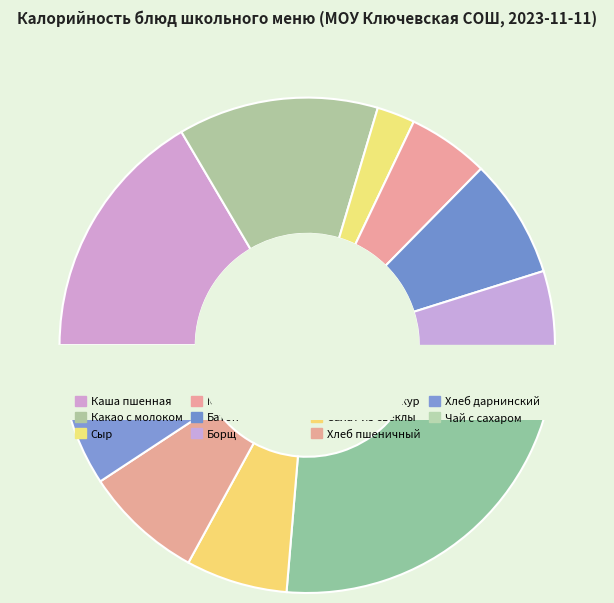

Count the number of slices in the pie.

11